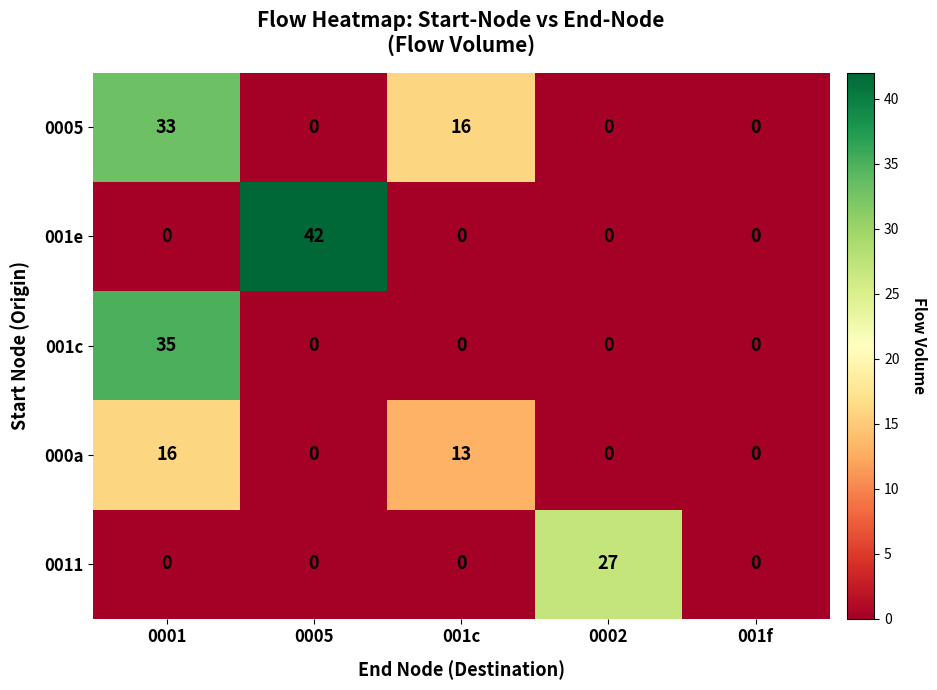

What is the maximum value shown in the chart?

42